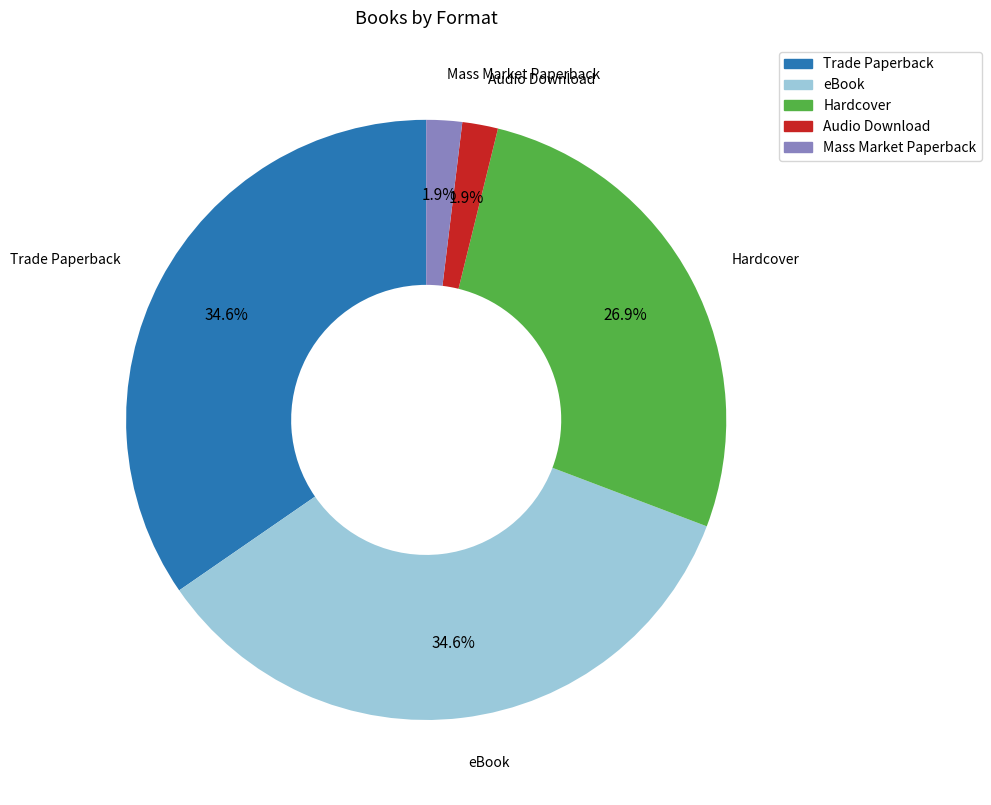

Count the number of slices in the pie.

5